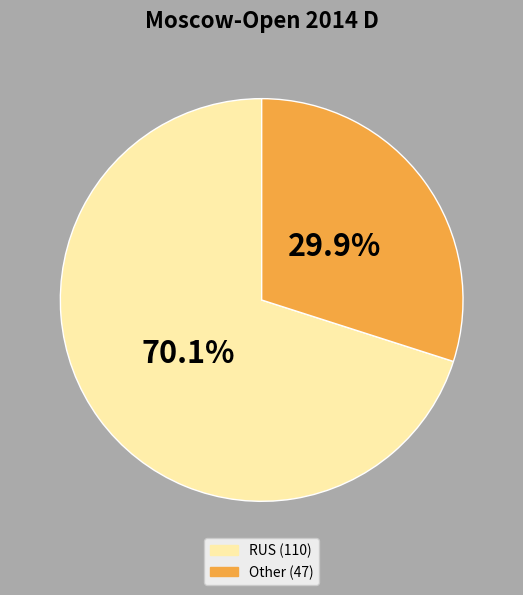

To the nearest percent, what percentage of the pie is Other?

30%